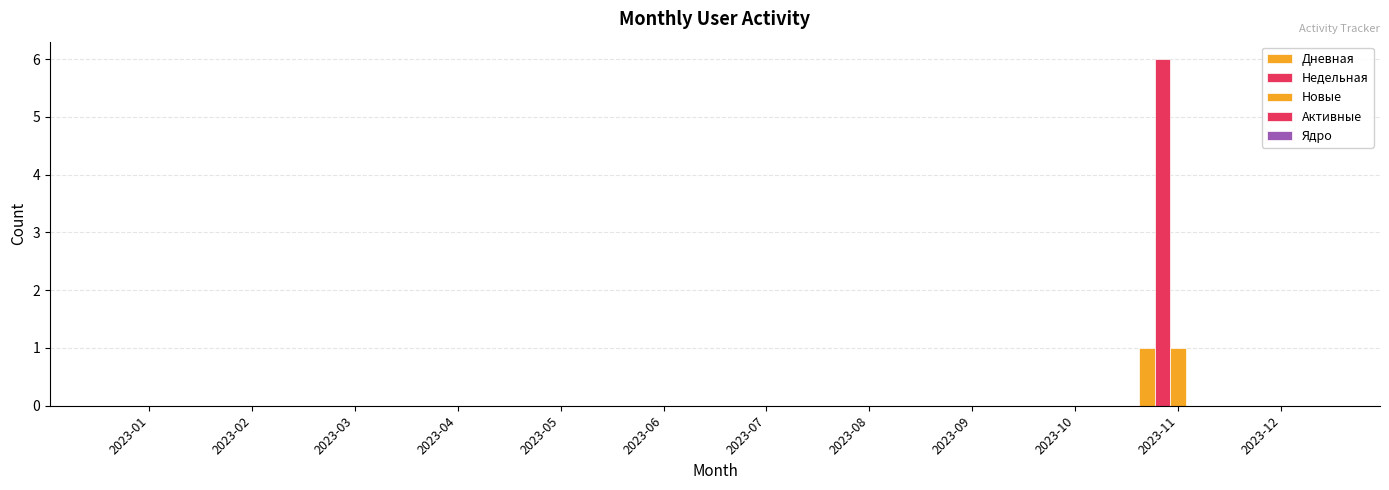

Is it true that Новые equals -1 at 2023-05?

False